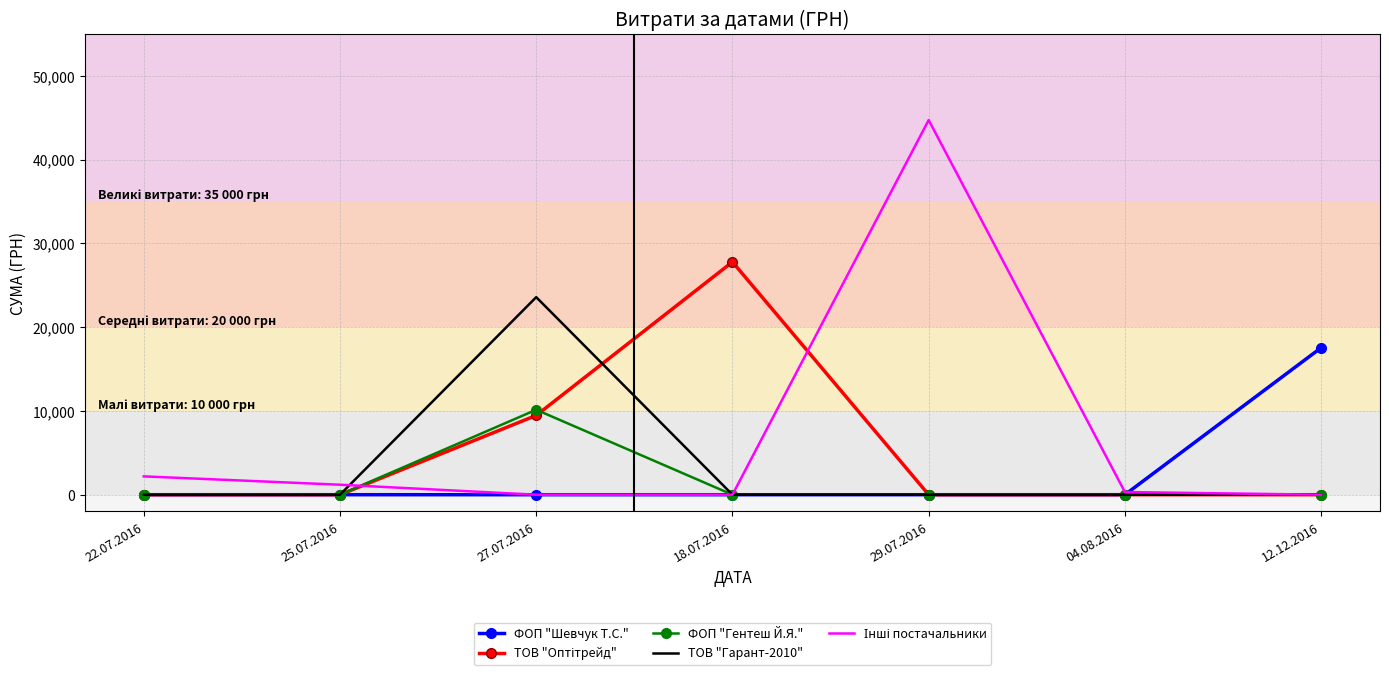

The ФОП "Шевчук Т.С." series shows 0.0 at 04.08.2016. True or false?

True